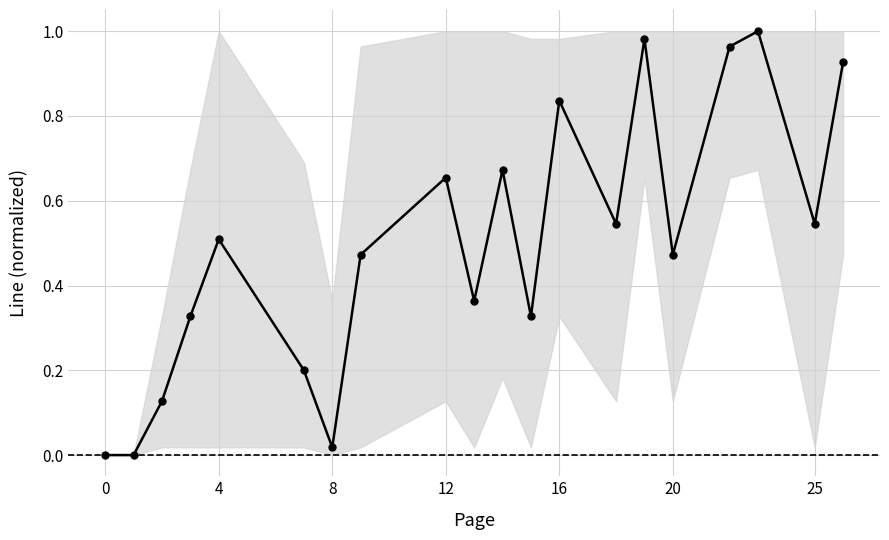

How many interior local peaks (higher than both neighbors) does the data have?

6